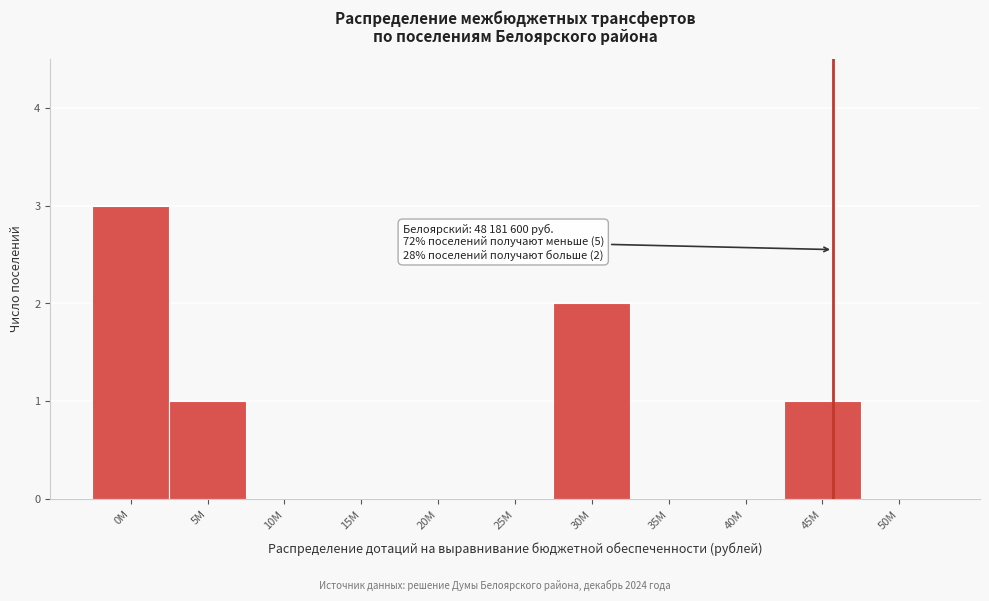

Reading left to right, what are all the values shown in this chart?

0М=3	5М=1	10М=0	15М=0	20М=0	25М=0	30М=2	35М=0	40М=0	45М=1	50М=0